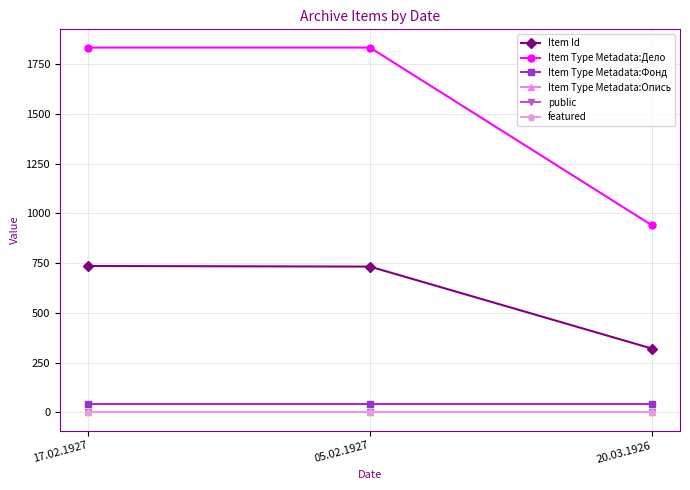

At which category is the sum across all series the highest?

17.02.1927